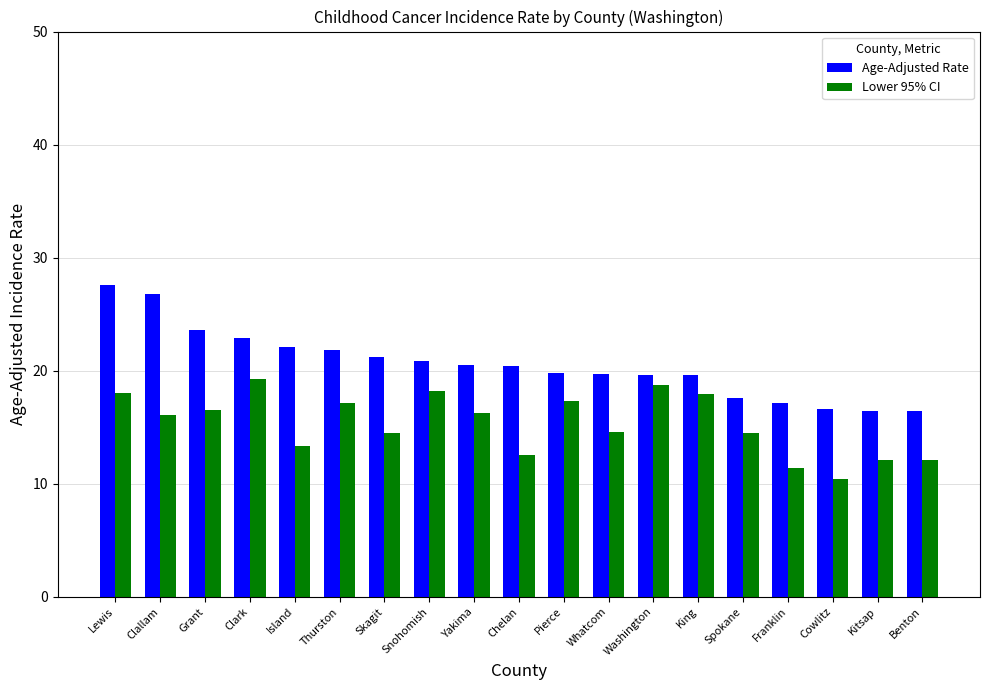

Are the bars grouped side by side (vs. stacked)?

Yes